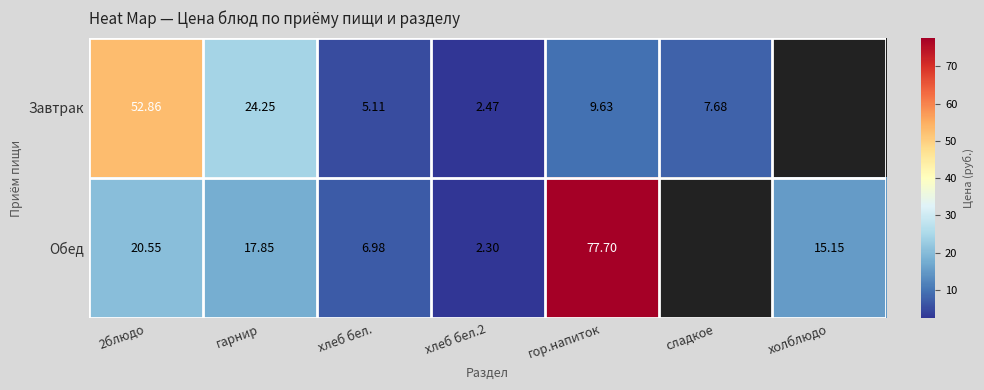

Rank the series at 2блюдо from highest to lowest value.

Завтрак, Обед